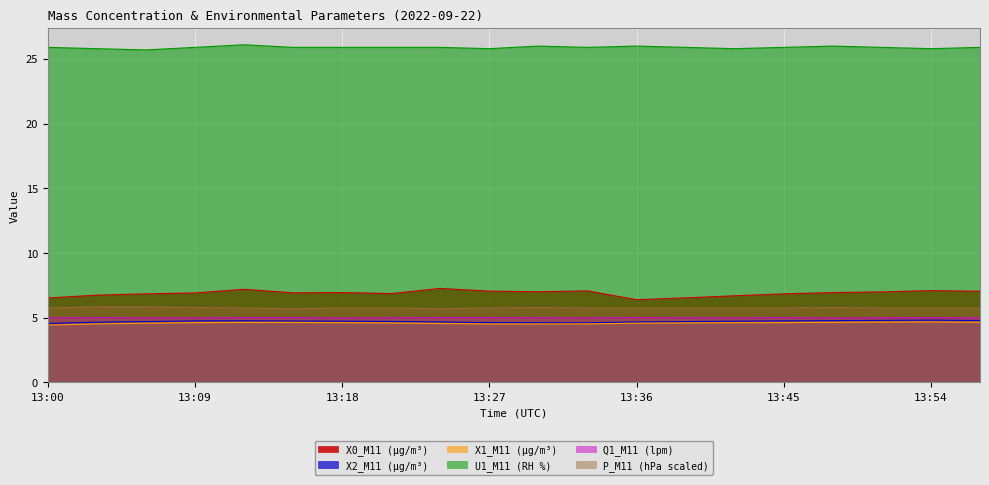

What is the approximate value of Q1_M11 (lpm) at 13:09?

5.0